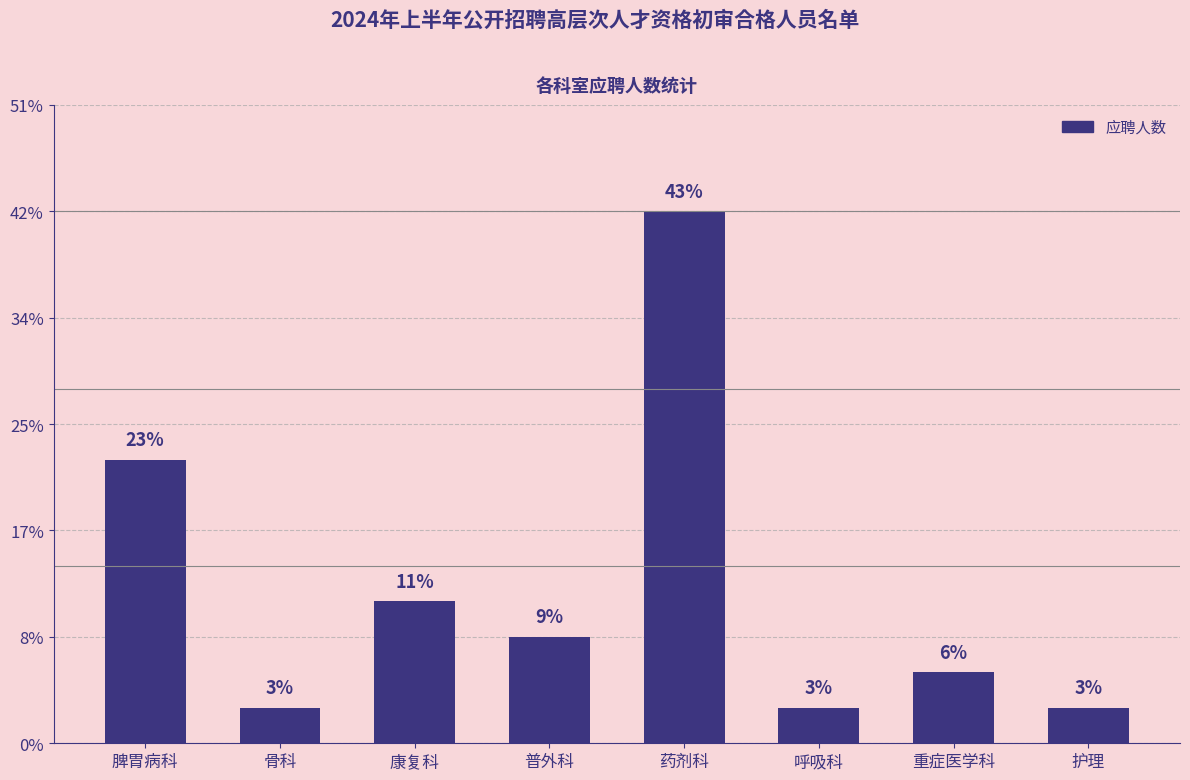

Does the chart contain any negative values?

No